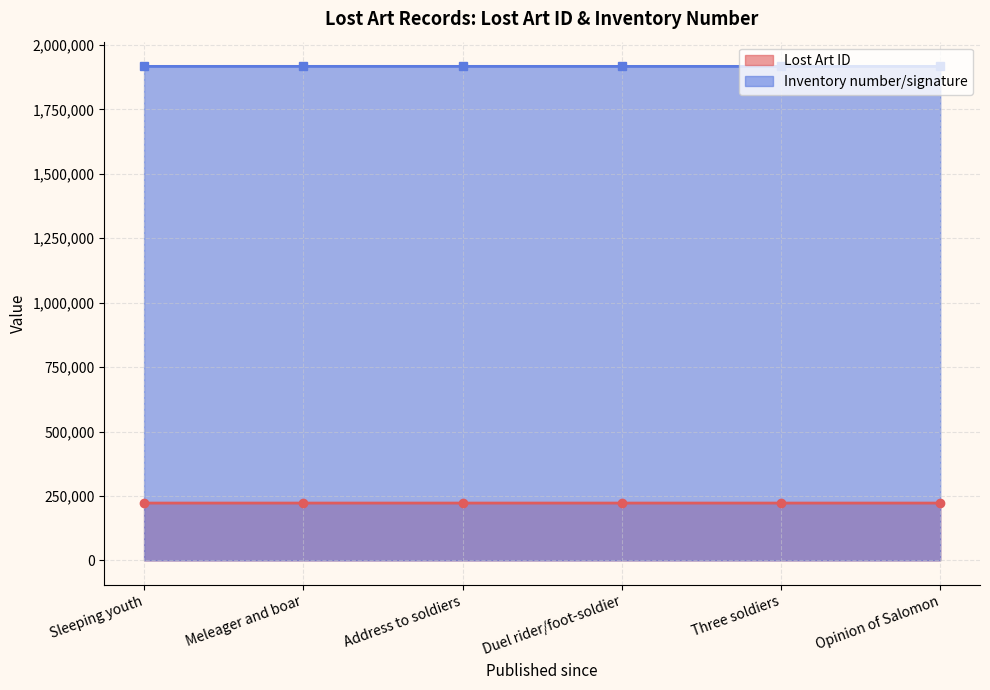

True or false: Lost Art ID has more than 0 interior local peaks.

True